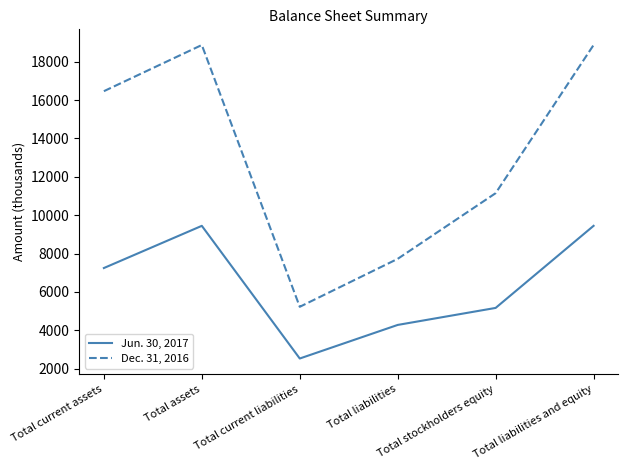

Which series has the widest spread of values?

Dec. 31, 2016